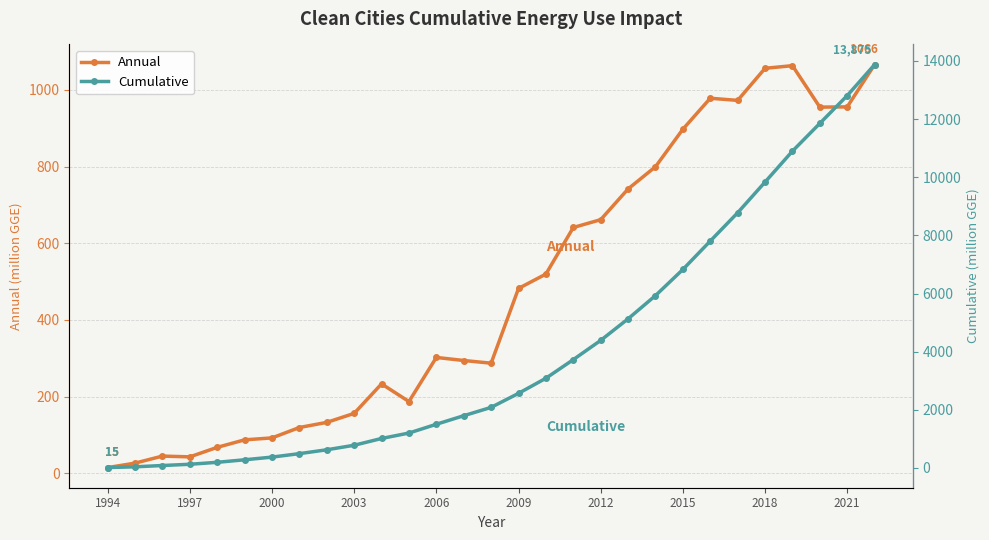

True or false: Annual and Cumulative cross at least once.

False